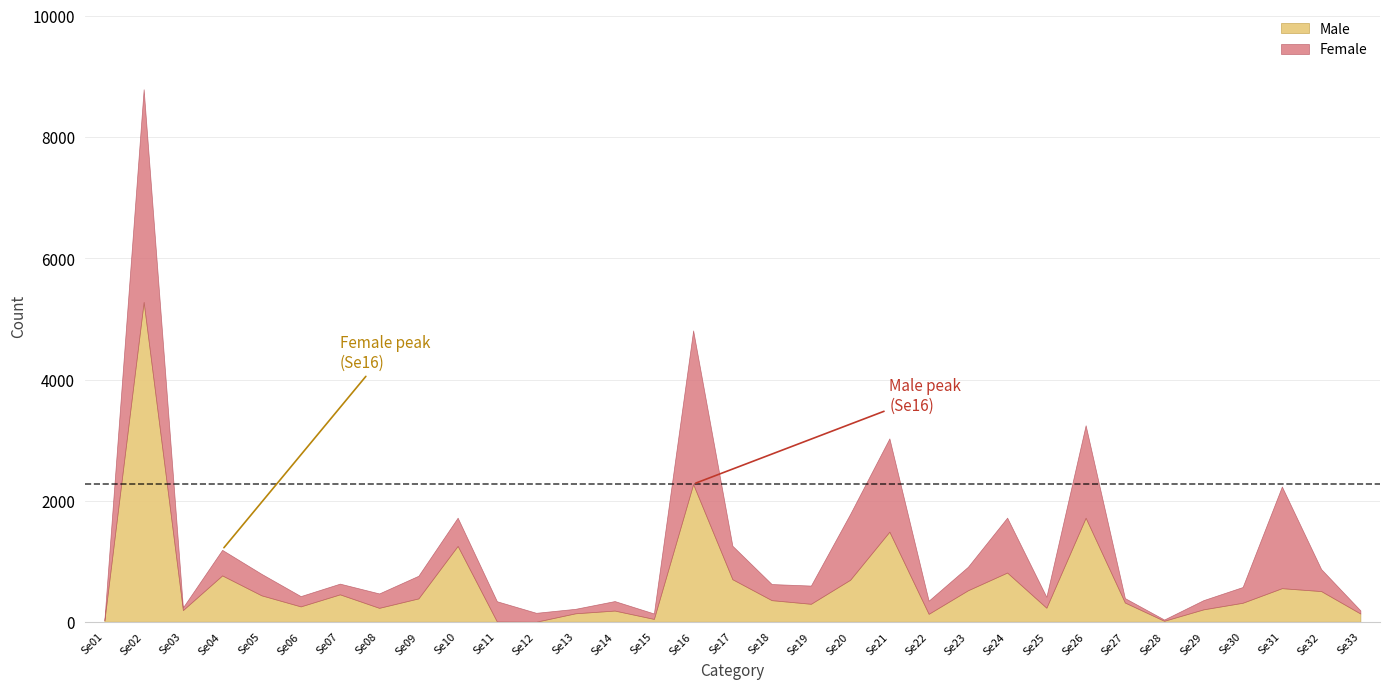

At which category does the chart reach its peak across all series?

Se02